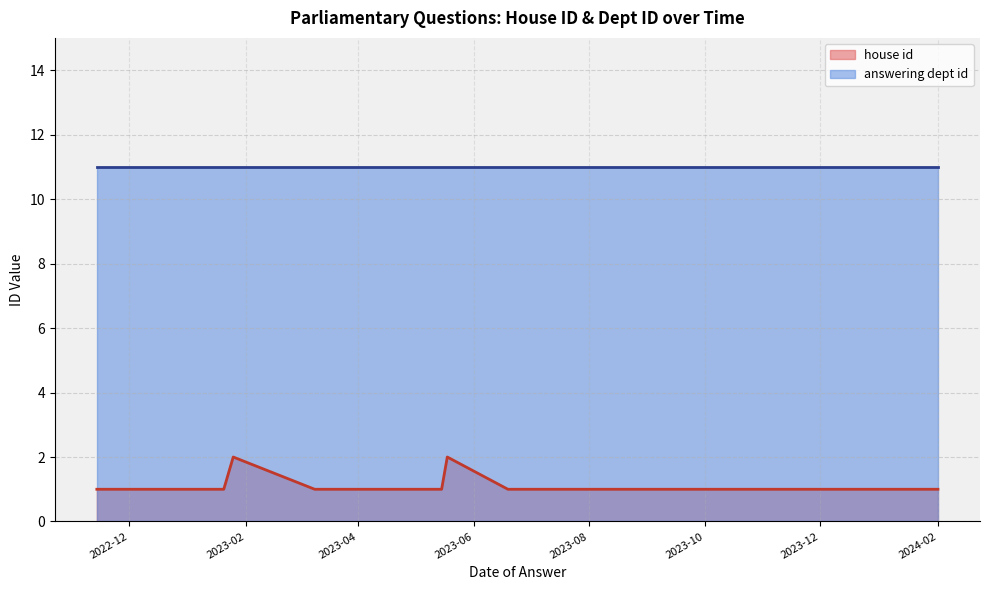

Rank the series by their average value, from lowest to highest.

house id, answering dept id